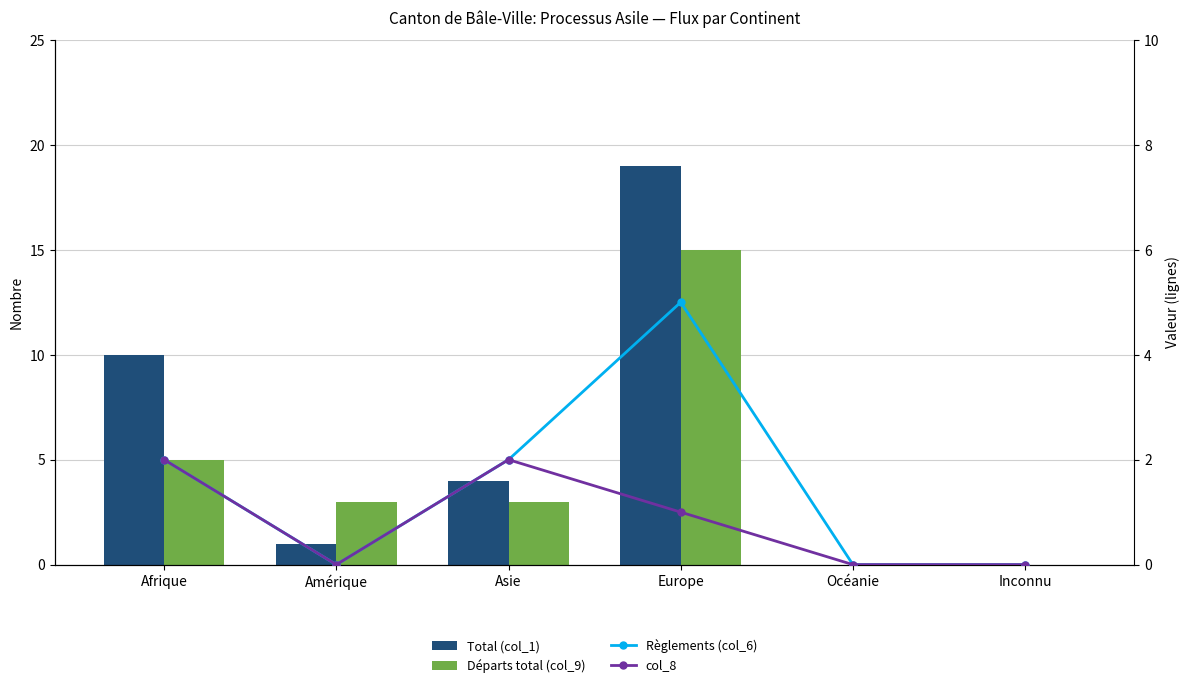

What is the maximum value shown in the chart?

19